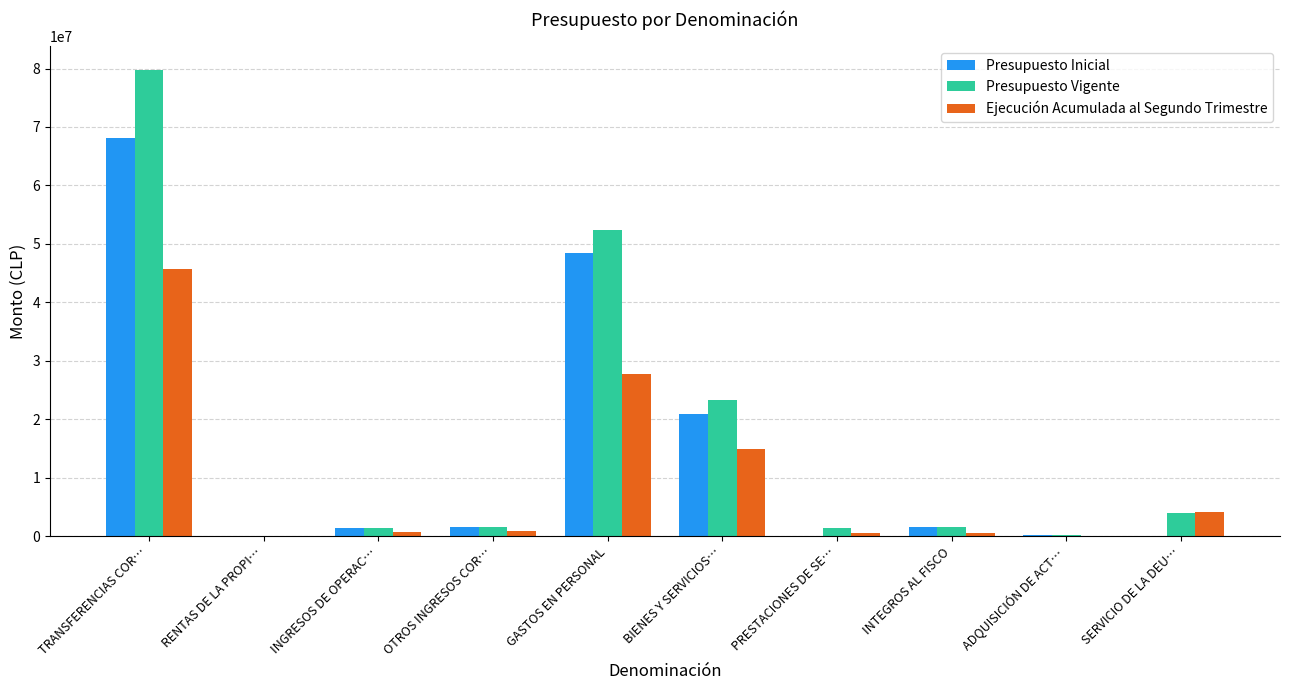

What is the sum of all Presupuesto Inicial values?

142195102